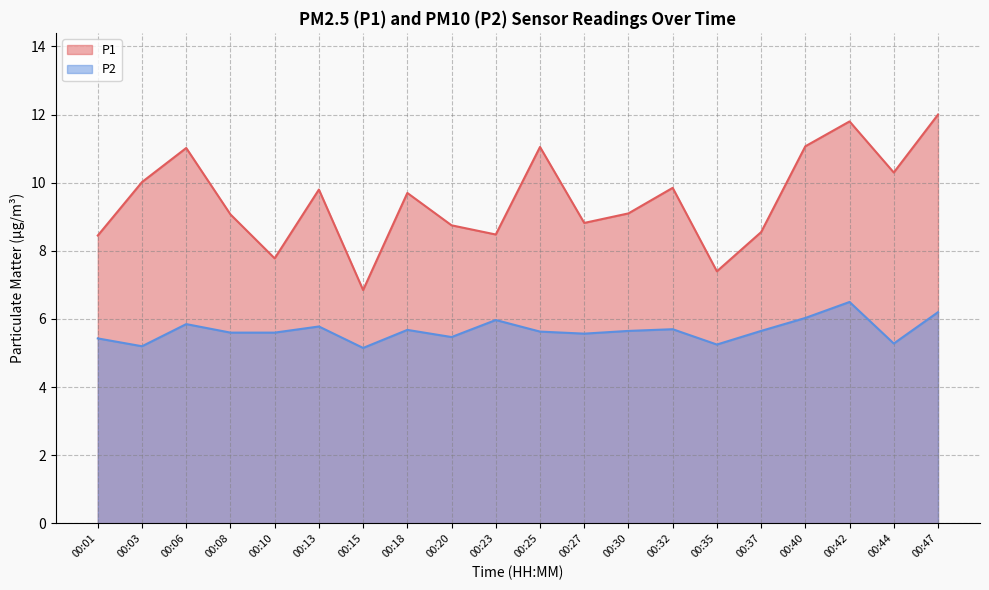

Reading left to right, extract all data points from this chart.

P1: 8.4	10.0	11.0	9.1	7.8	9.8	6.8	9.7	8.8	8.5	11.1	8.8	9.1	9.8	7.4	8.6	11.1	11.8	10.3	12.0
P2: 5.4	5.2	5.8	5.6	5.6	5.8	5.2	5.7	5.5	6.0	5.6	5.6	5.7	5.7	5.2	5.7	6.0	6.5	5.3	6.2